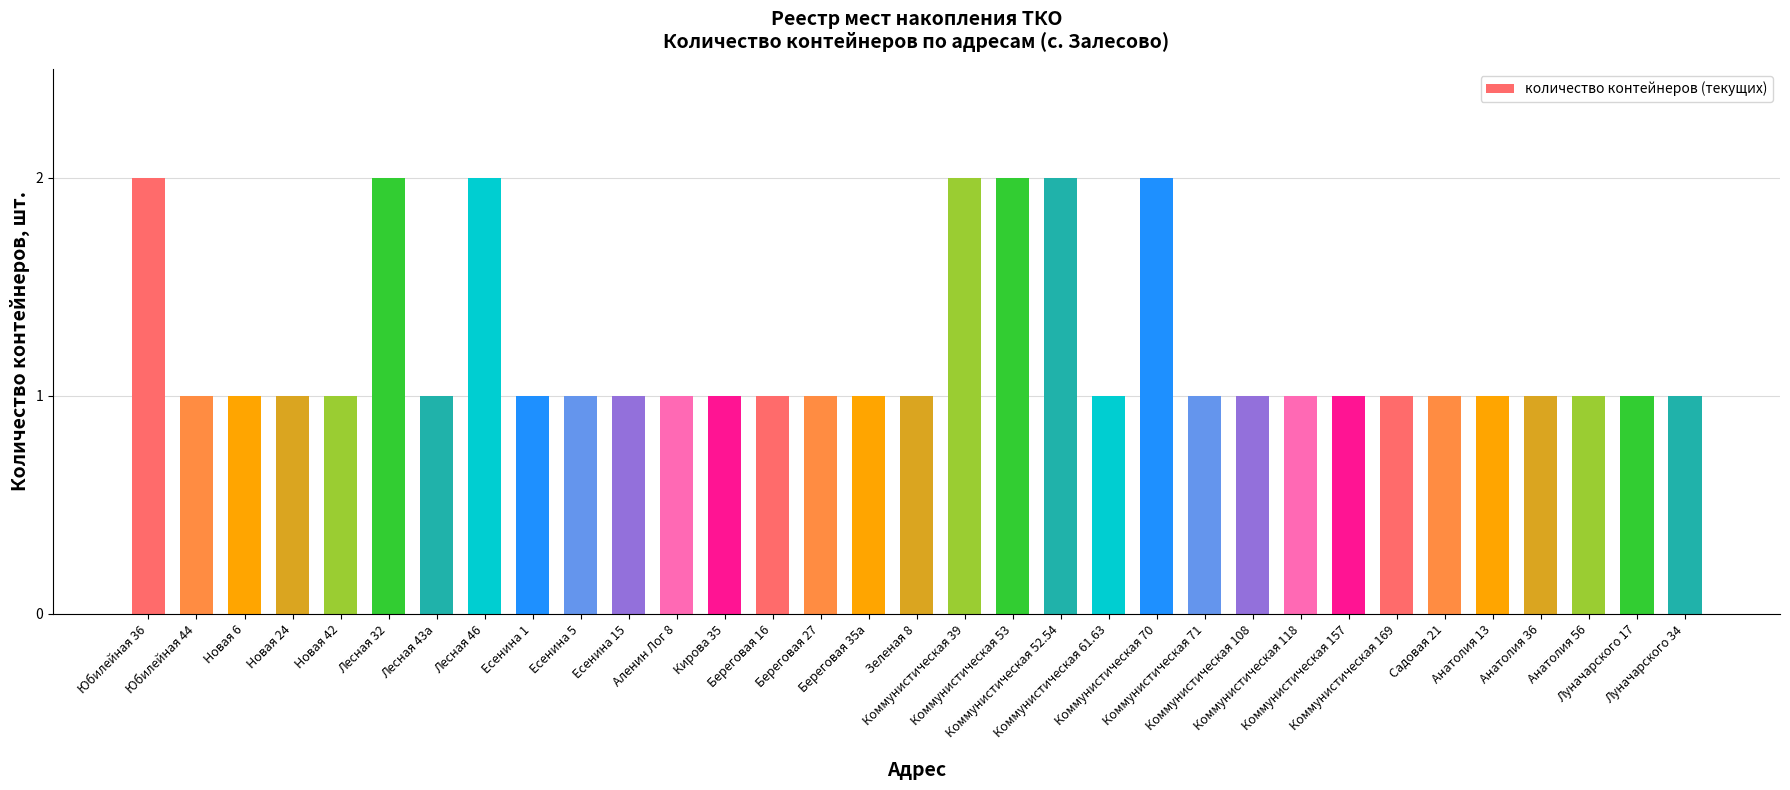

Reading left to right, transcribe all the data shown in this chart.

Юбилейная 36=2	Юбилейная 44=1	Новая 6=1	Новая 24=1	Новая 42=1	Лесная 32=2	Лесная 43а=1	Лесная 46=2	Есенина 1=1	Есенина 5=1	Есенина 15=1	Аленин Лог 8=1	Кирова 35=1	Береговая 16=1	Береговая 27=1	Береговая 35а=1	Зеленая 8=1	Коммунистическая 39=2	Коммунистическая 53=2	Коммунистическая 52.54=2	Коммунистическая 61.63=1	Коммунистическая 70=2	Коммунистическая 71=1	Коммунистическая 108=1	Коммунистическая 118=1	Коммунистическая 157=1	Коммунистическая 169=1	Садовая 21=1	Анатолия 13=1	Анатолия 36=1	Анатолия 56=1	Луначарского 17=1	Луначарского 34=1